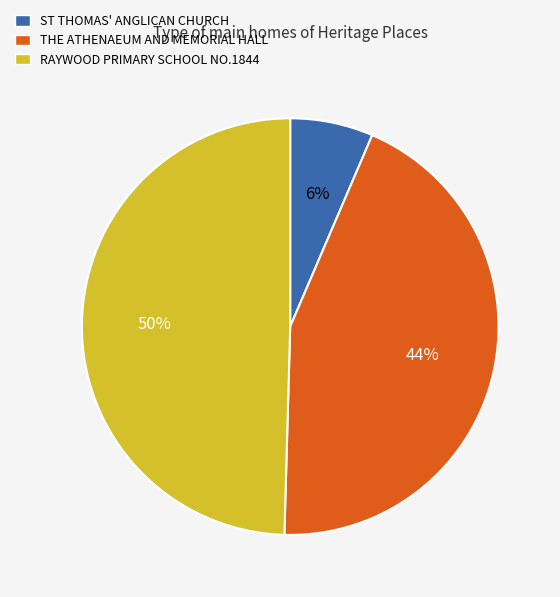

Which slice is the smallest?

ST THOMAS' ANGLICAN CHURCH